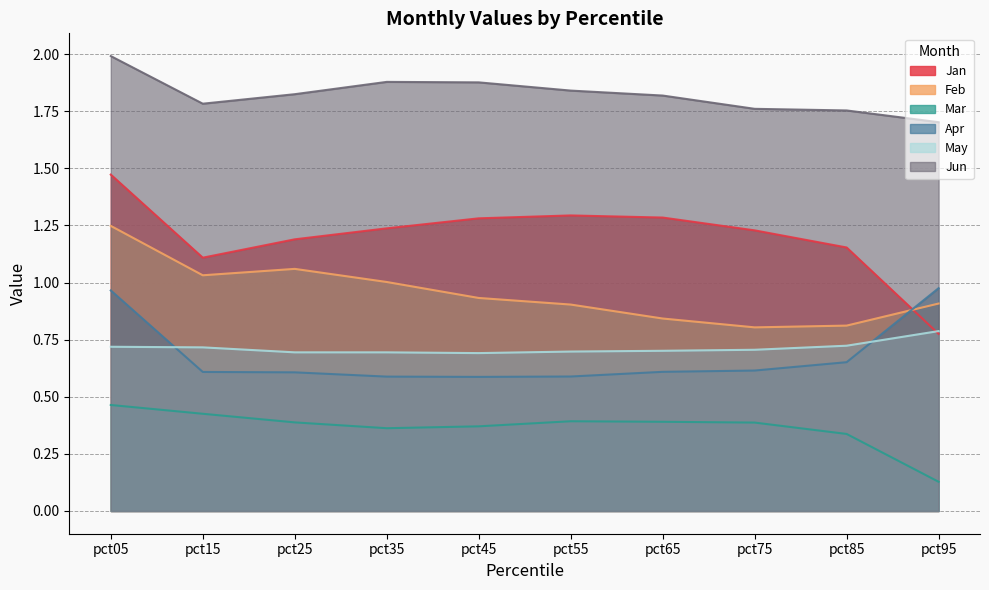

At which category is the sum across all series the highest?

pct05